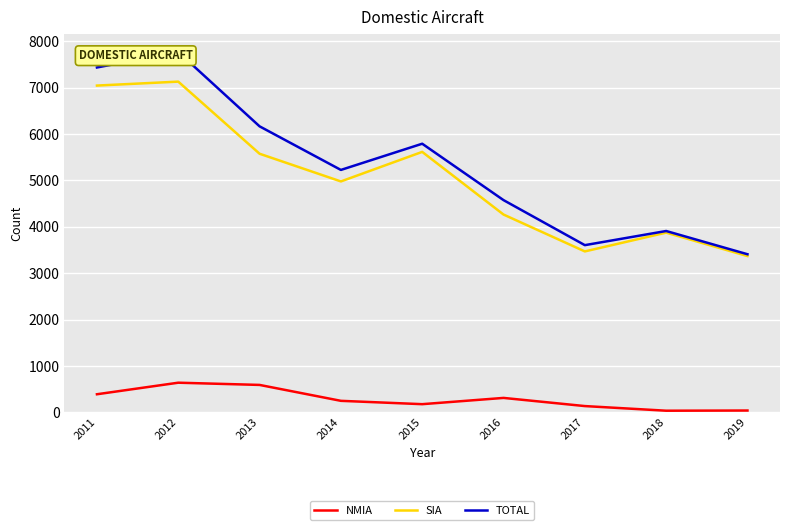

True or false: SIA and NMIA intersect in this chart.

False